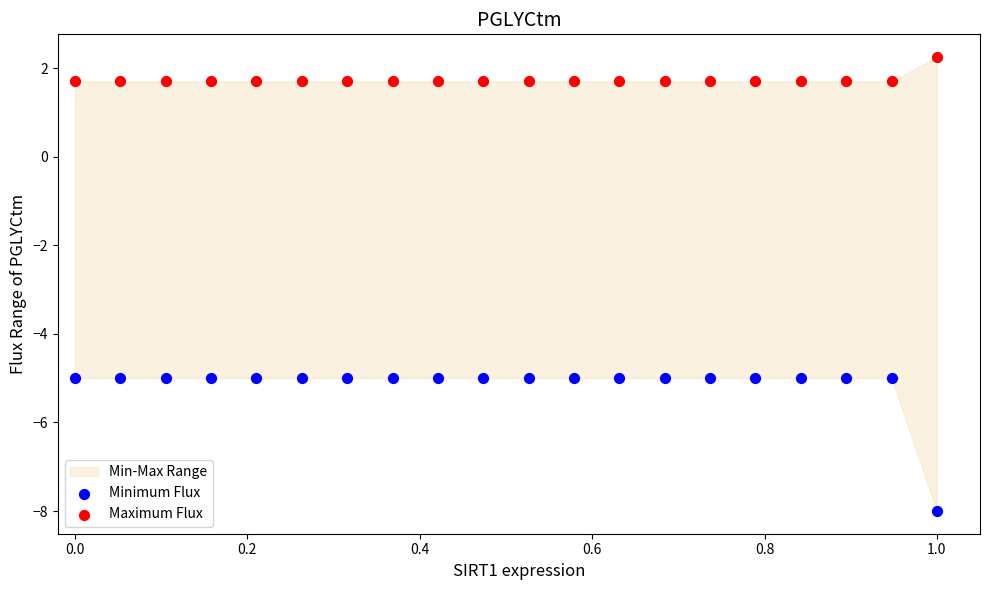

Across all data points, what is the range of X values (max minus min)?

1.0